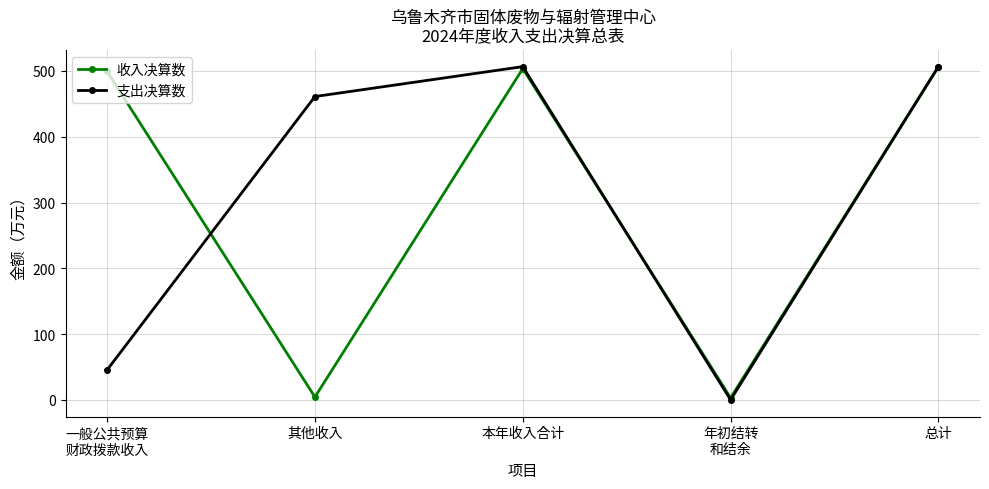

Is this an area chart (filled region under the line)?

No